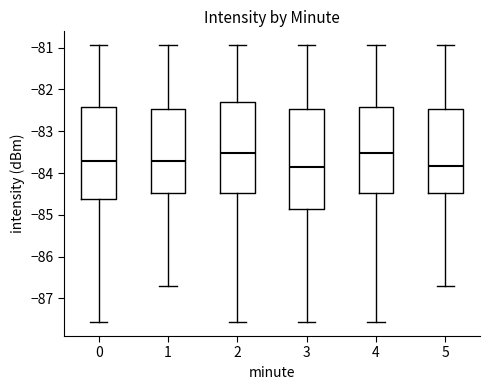

Reading left to right, read every box against the y-axis: the position of its median line, the range the box covers, and the ends of its whiskers. The values are not printed on the chart, so give them approximately, as read against the axis.

0: median -83.7, box -84.6 to -82.4, whiskers -87.6 to -80.9
1: median -83.7, box -84.5 to -82.5, whiskers -86.7 to -80.9
2: median -83.5, box -84.5 to -82.3, whiskers -87.6 to -80.9
3: median -83.9, box -84.9 to -82.5, whiskers -87.6 to -80.9
4: median -83.5, box -84.5 to -82.4, whiskers -87.6 to -80.9
5: median -83.8, box -84.5 to -82.5, whiskers -86.7 to -80.9